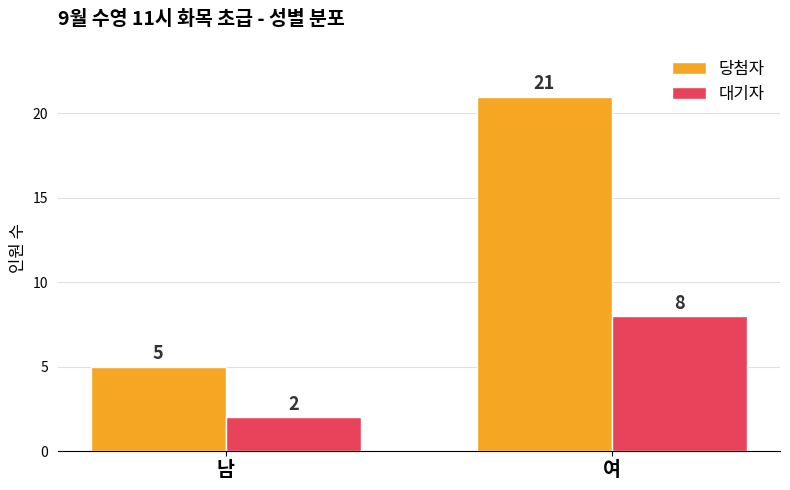

What position from the right is 남?

2